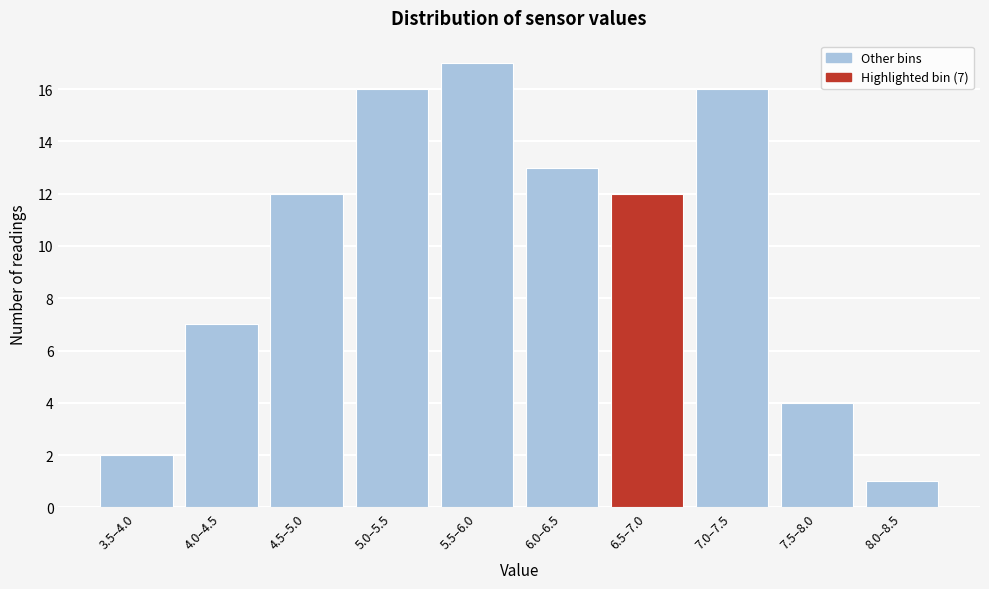

Reading right to left, transcribe all the data shown in this chart.

8.0–8.5=1	7.5–8.0=4	7.0–7.5=16	6.5–7.0=12	6.0–6.5=13	5.5–6.0=17	5.0–5.5=16	4.5–5.0=12	4.0–4.5=7	3.5–4.0=2